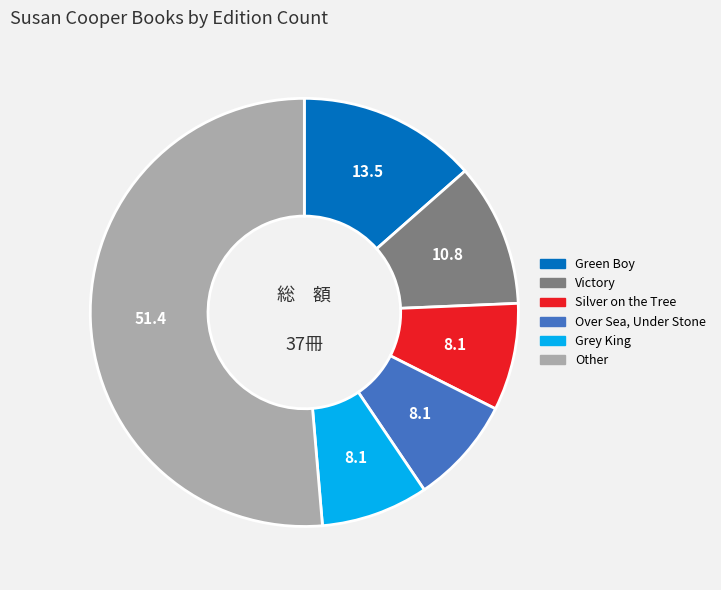

Does any single category account for the majority?

Yes